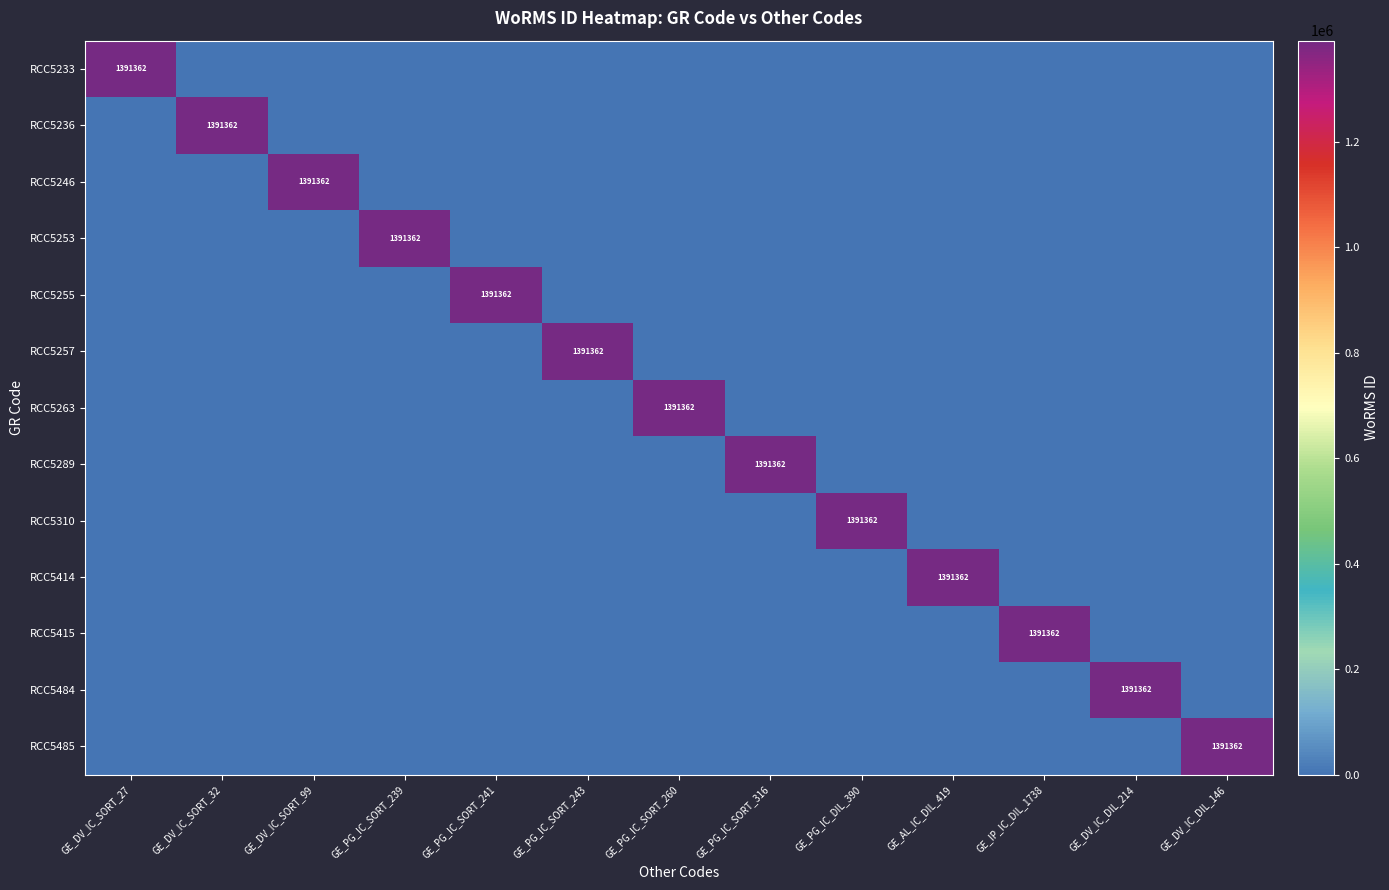

Is it true that RCC5485 equals 2143336 at GE_DV_IC_DIL_146?

False